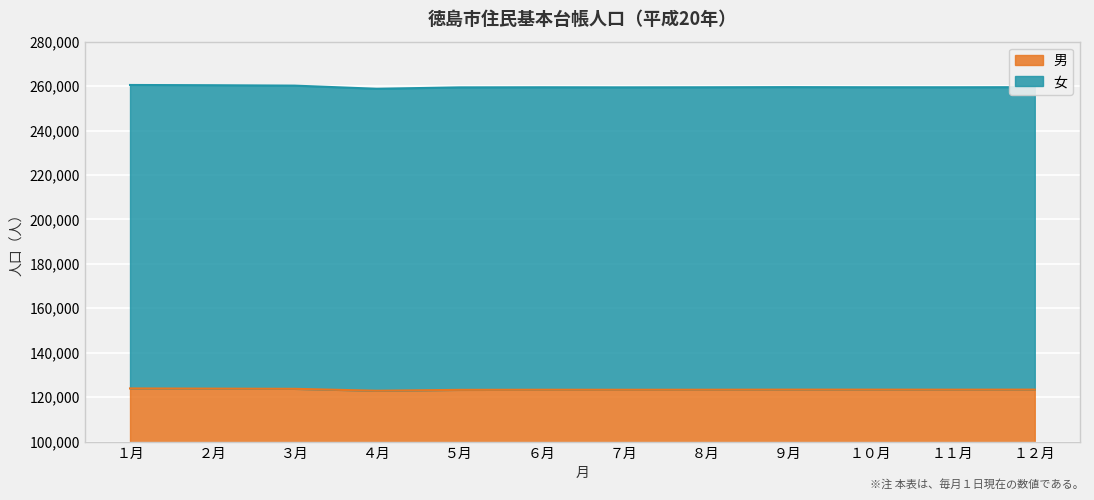

Which series changed the most between ８月 and １１月?

男